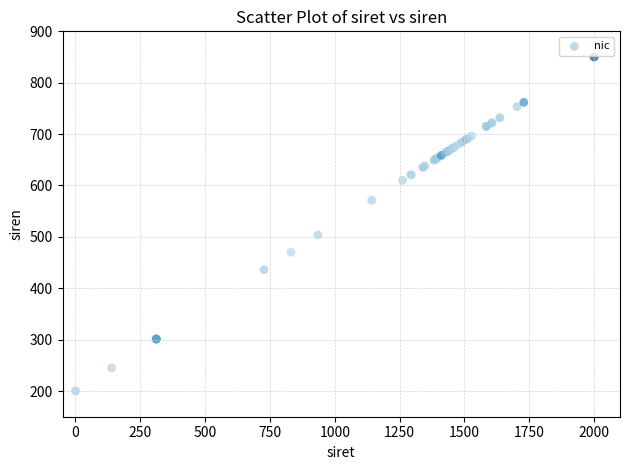

What Y value in the scatter plot is closest to 525?

503.8